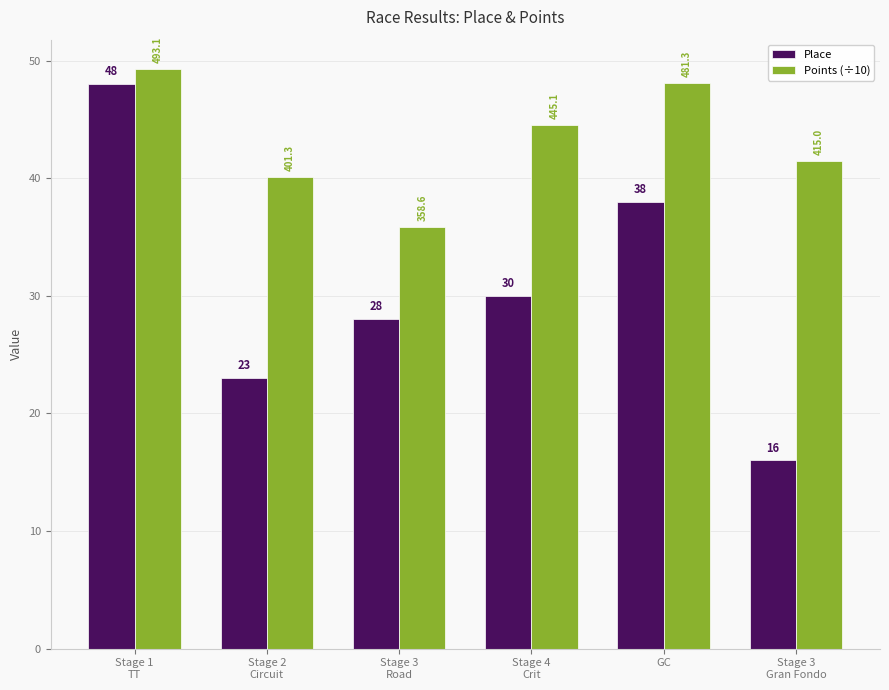

What is the difference between the highest and lowest values at Stage 3
Road?

7.9